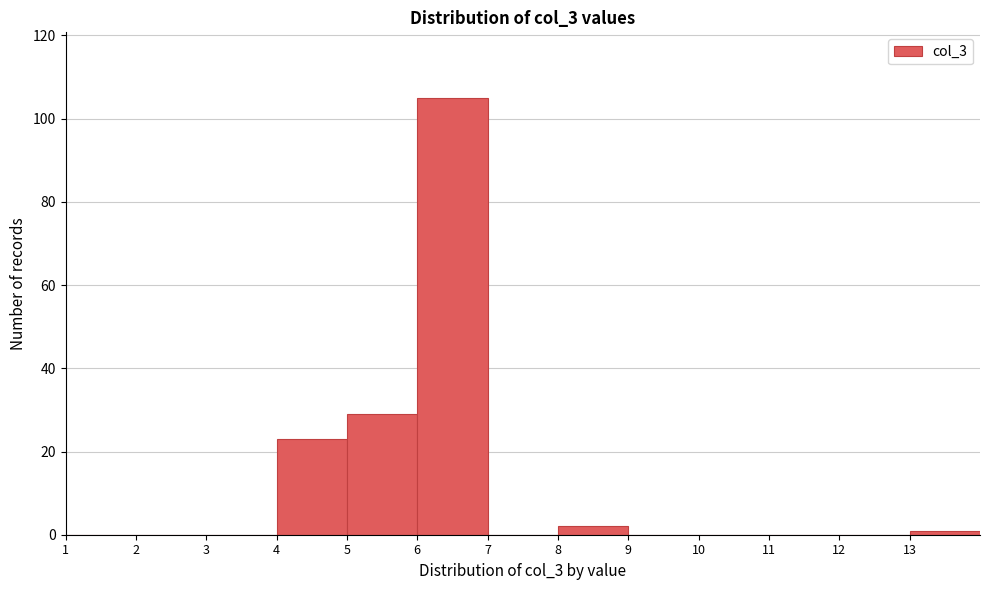

Over which range of the x-axis is the bar tallest?

6 to 7